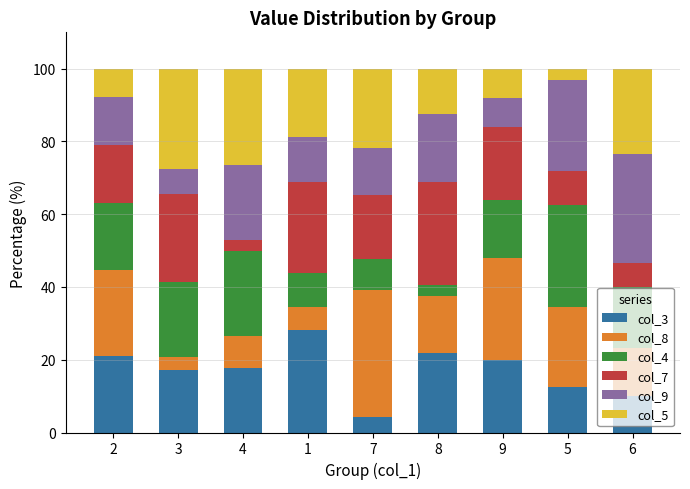

How many series are shown in this chart?

6